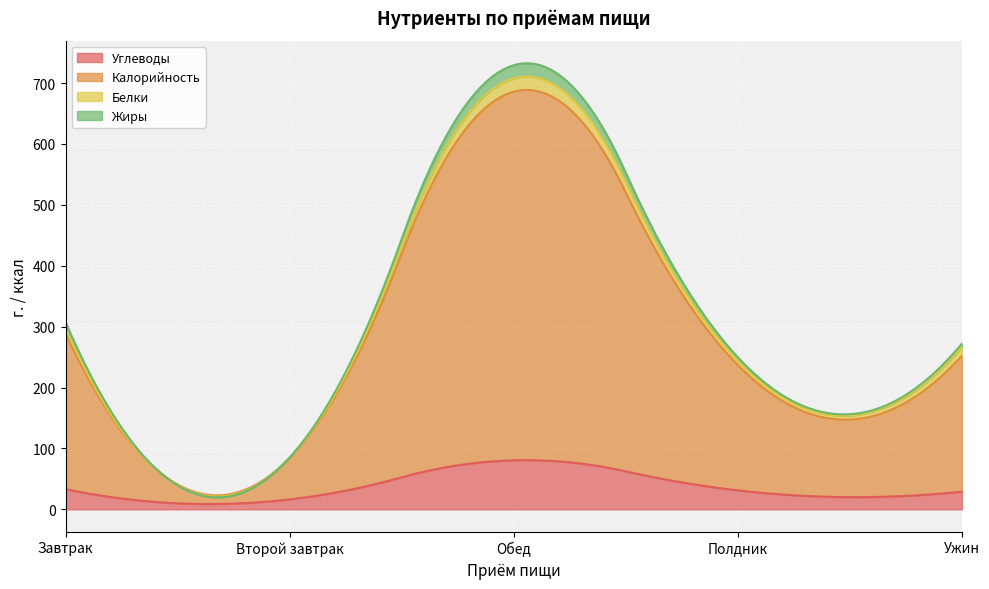

What is the maximum value shown in the chart?

605.3